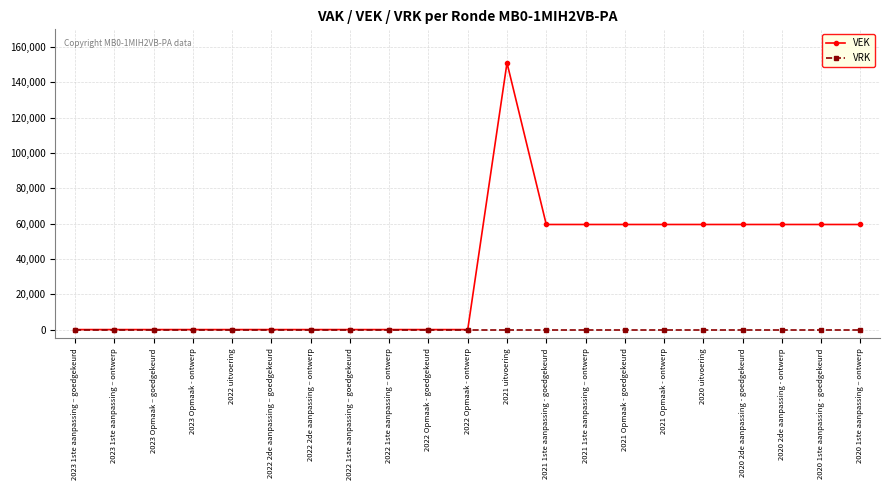

Reading left to right, extract all data points from this chart.

VEK: 0	0	0	0	0	0	0	0	0	0	0	151017	59500	59500	59500	59500	59500	59500	59500	59500	59500
VRK: 0	0	0	0	0	0	0	0	0	0	0	0	0	0	0	0	0	0	0	0	0